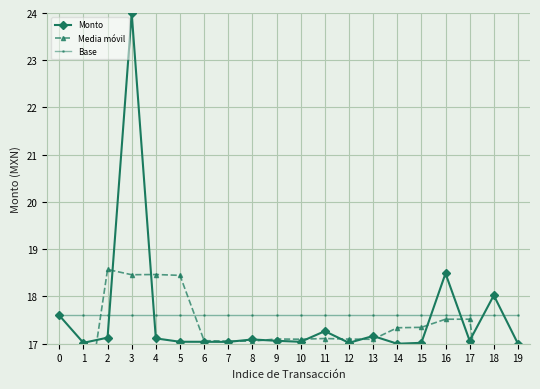

Reading left to right, what are all the values shown in this chart?

Monto: 17.6	17.0	17.1	24.0	17.1	17.0	17.0	17.0	17.1	17.1	17.0	17.3	17.0	17.2	17.0	17.0	18.5	17.1	18.0	17.0
Media móvil: 10.3	15.1	18.6	18.5	18.5	18.4	17.1	17.1	17.1	17.1	17.1	17.1	17.1	17.1	17.3	17.3	17.5	17.5	14.1	10.4
Base: 17.6	17.6	17.6	17.6	17.6	17.6	17.6	17.6	17.6	17.6	17.6	17.6	17.6	17.6	17.6	17.6	17.6	17.6	17.6	17.6